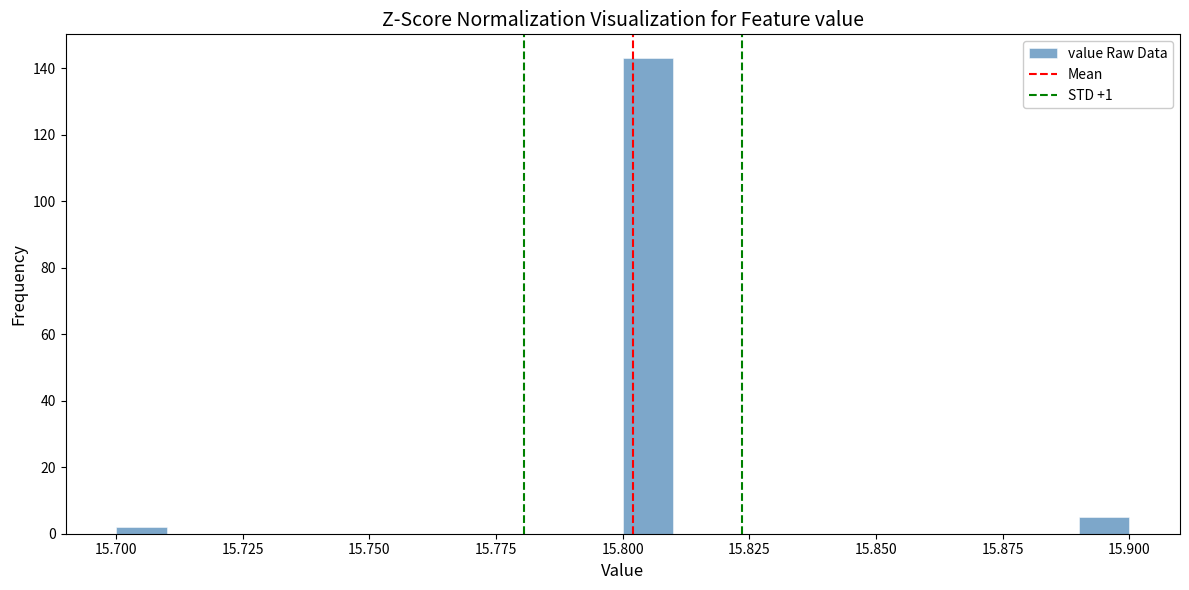

Read against the x-axis, roughly where is the centre of the tallest bar?

15.805